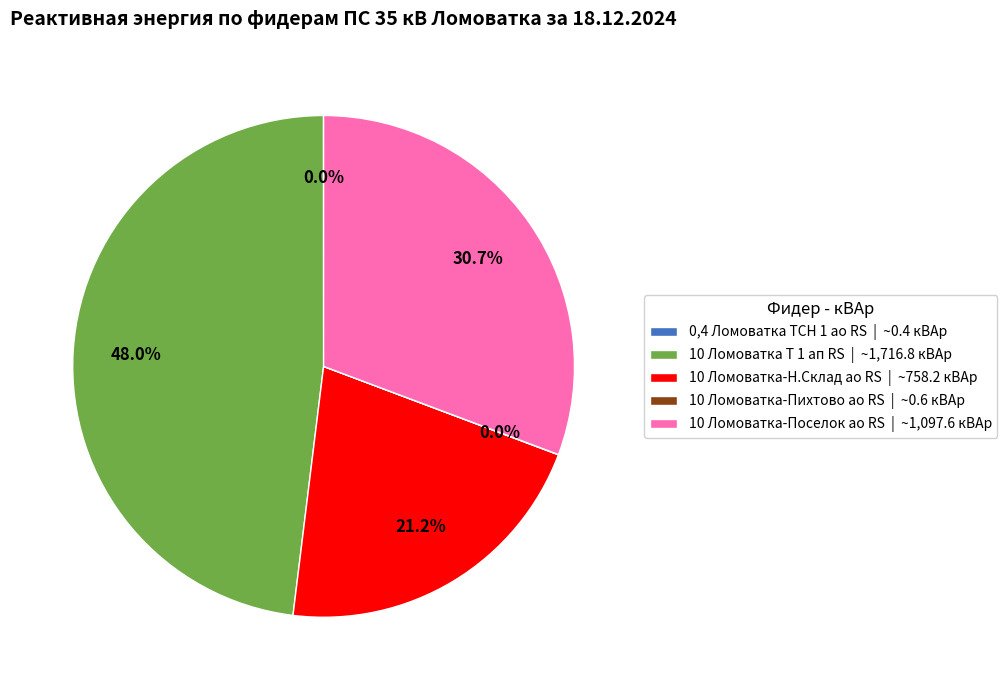

Do 10 Ломоватка-Н.Склад ао RS | ~758.2 кВАр and 10 Ломоватка Т 1 ап RS | ~1,716.8 кВАр together represent more than half of the pie?

Yes